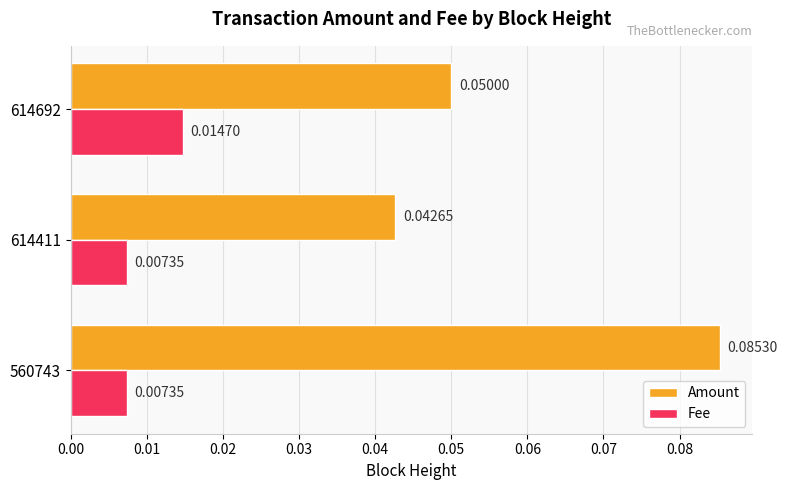

At 614692, list the series in order from smallest to largest.

Fee, Amount